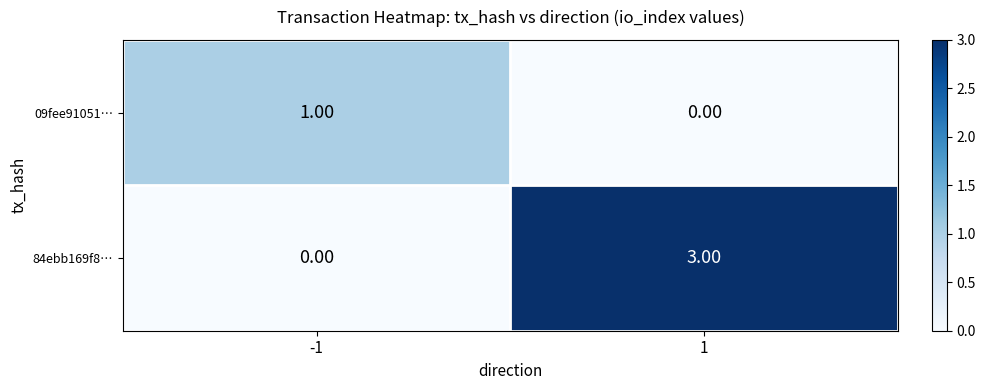

Between -1 and 1, which series saw the biggest shift?

84ebb169f8…